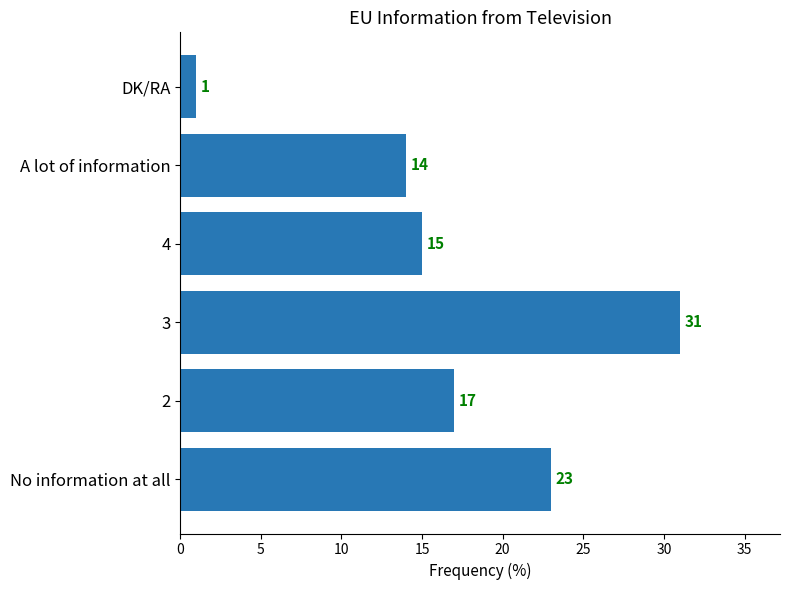

Between No information at all and 4, which is larger?

No information at all